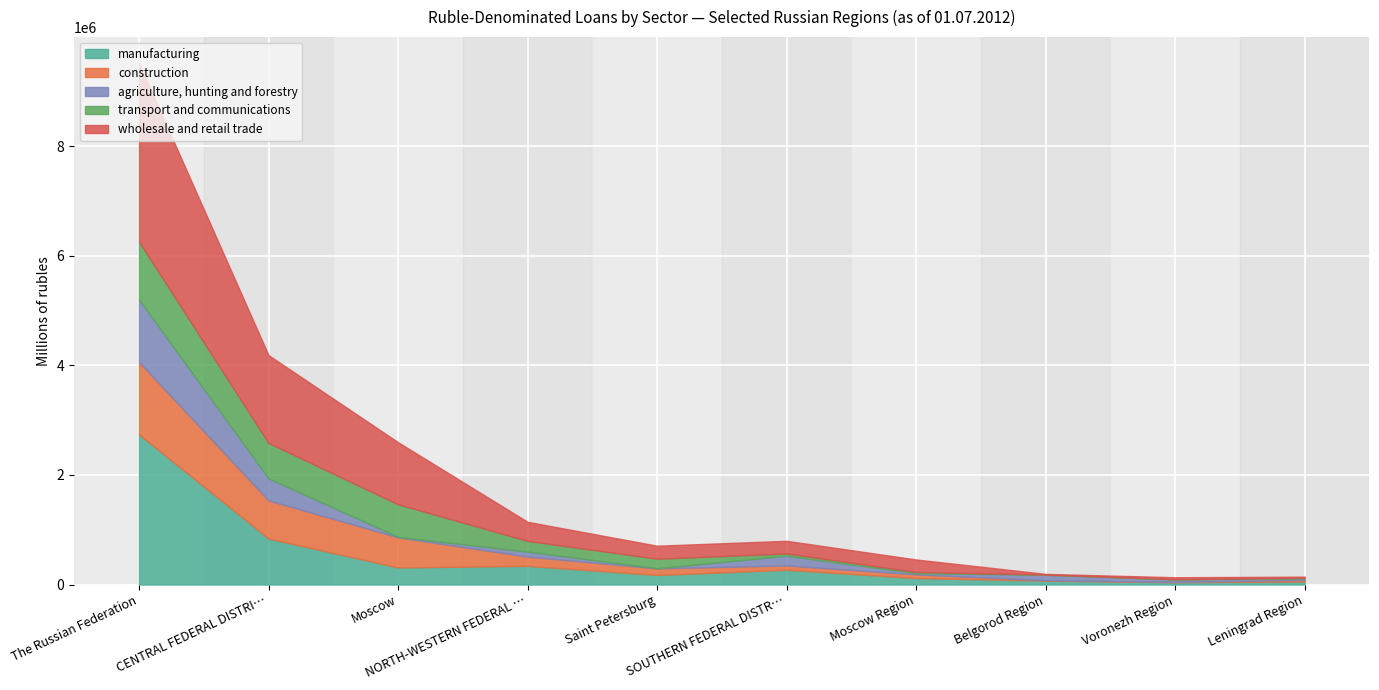

What is the maximum value for manufacturing?

2742099